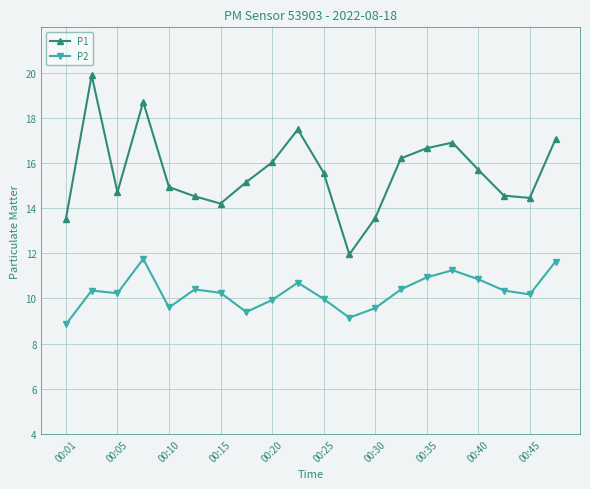

True or false: P2 and P1 cross at least once.

False